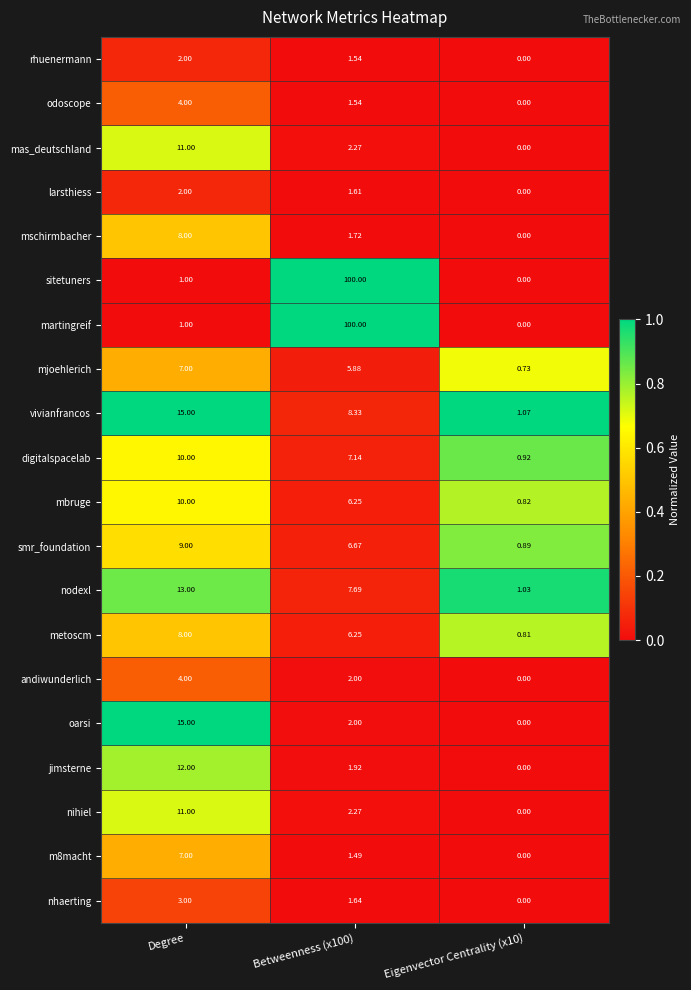

At how many categories does at least one series exceed 0?

3